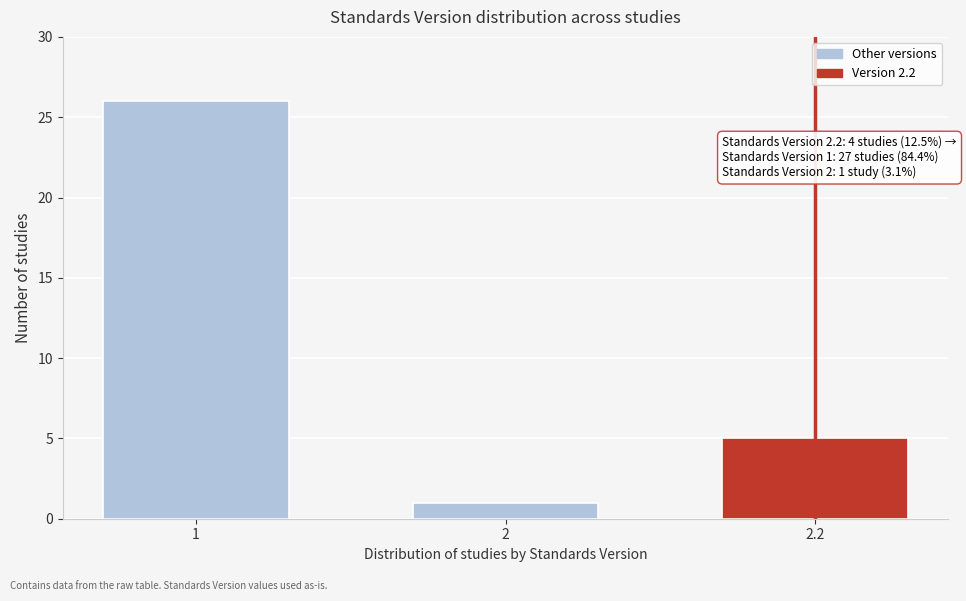

Reading left to right, transcribe all the data shown in this chart.

26	1	5